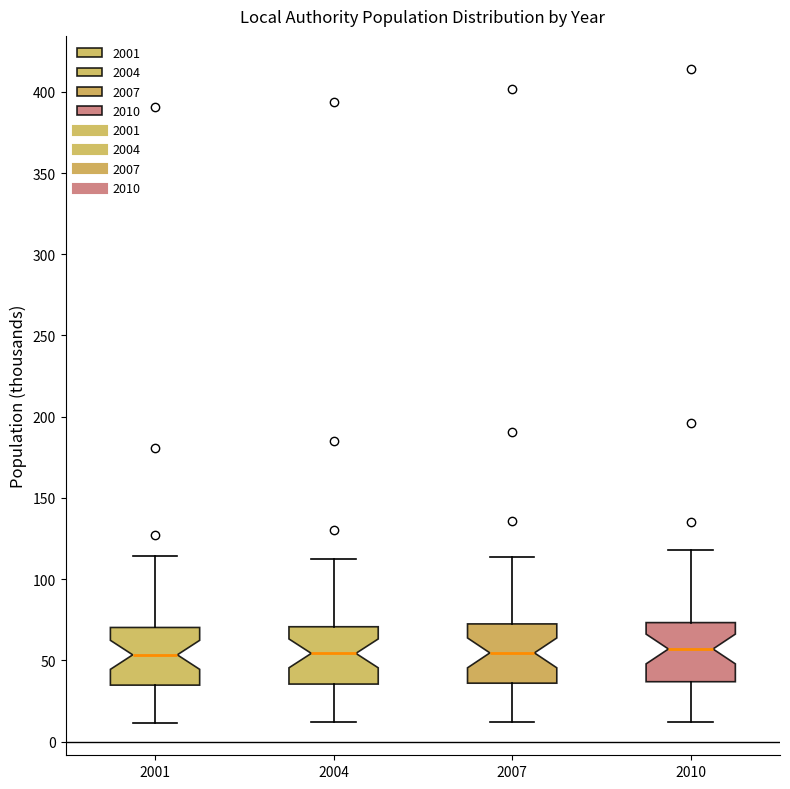

Where does the upper whisker of the box at x = 2010 end on the y-axis? The values are not printed on the chart, so give them approximately, as read against the axis.

120